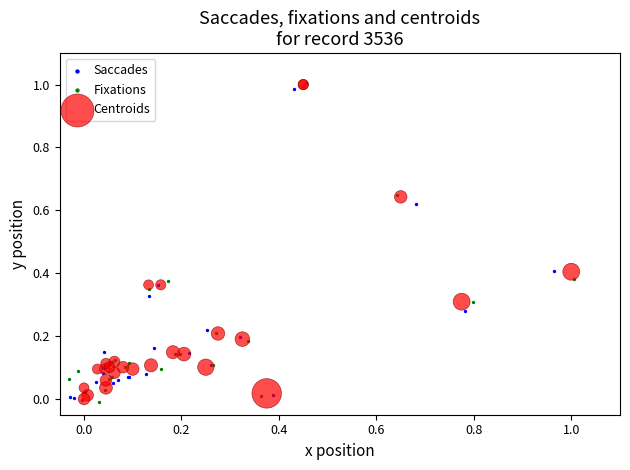

What are all the series names shown in the legend?

Saccades, Fixations, Centroids